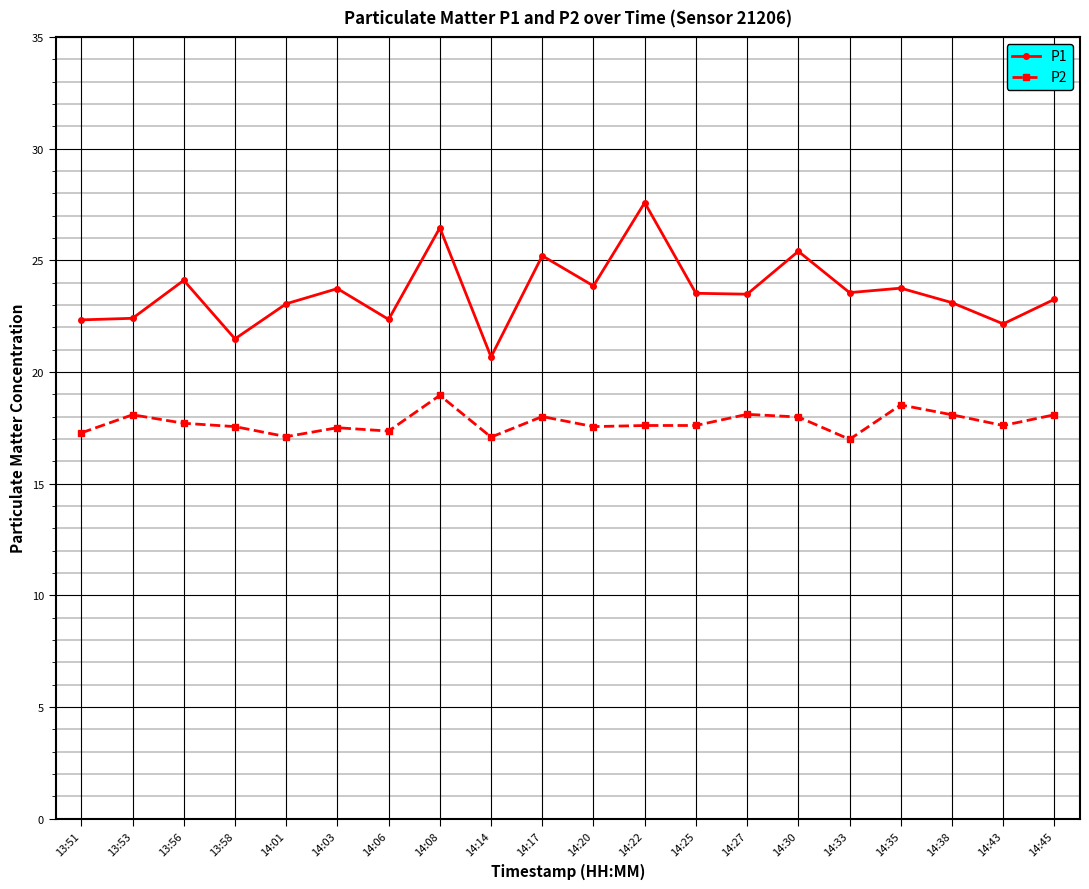

The value of P1 at 14:35 is 23.8. True or false?

True